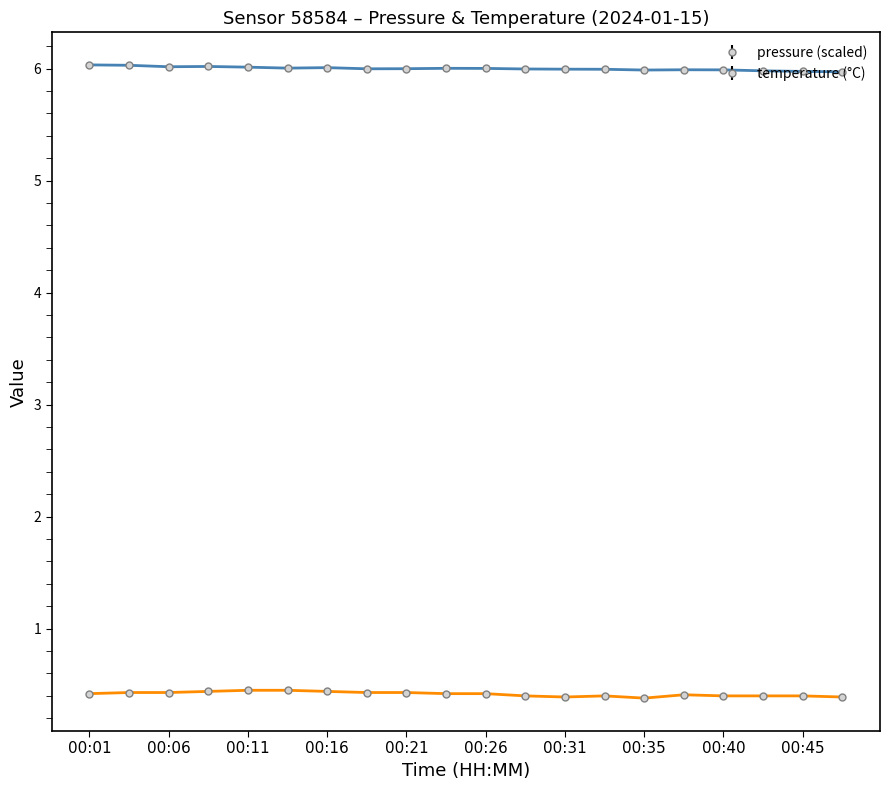

What is the average value of the pressure (scaled) series?

6.0